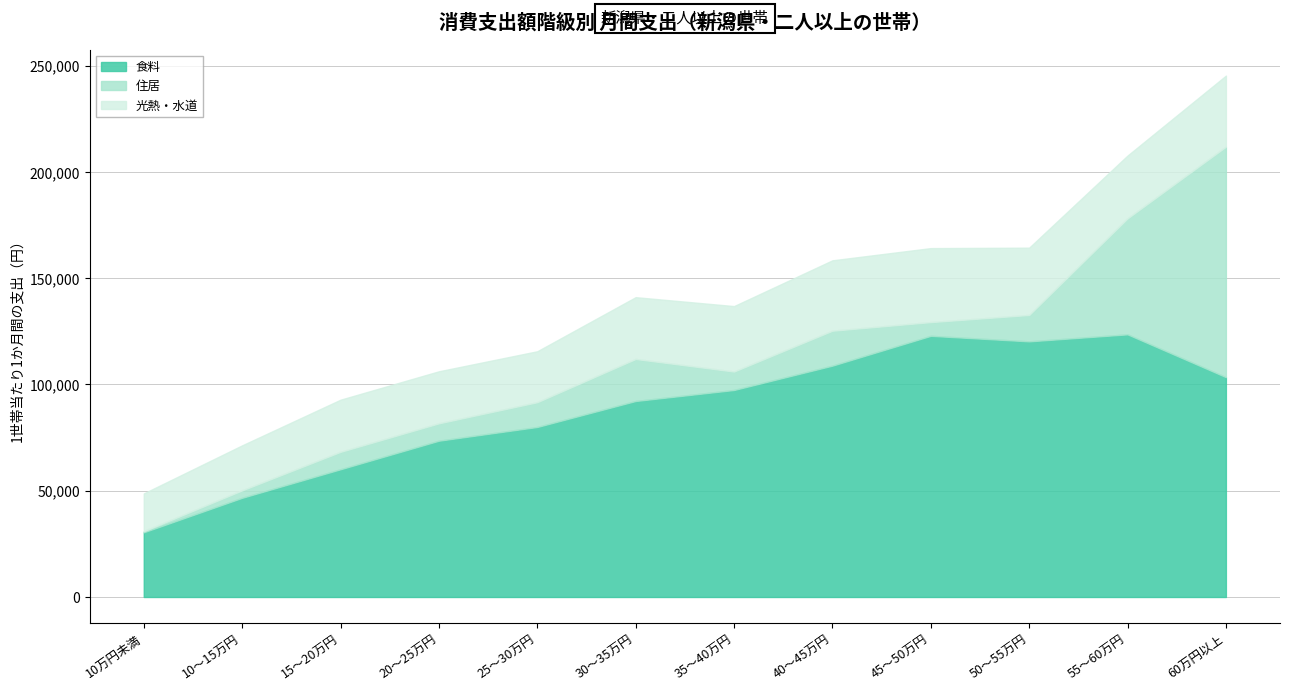

Reading left to right, what are all the values shown in this chart?

食料: 10万円未満=30444	10～15万円=46674	15～20万円=60108	20～25万円=73544	25～30万円=80004	30～35万円=92226	35～40万円=97409	40～45万円=108864	45～50万円=122891	50～55万円=120289	55～60万円=123589	60万円以上=103471
住居: 10万円未満=514	10～15万円=3501	15～20万円=8189	20～25万円=8169	25～30万円=11655	30～35万円=19778	35～40万円=8675	40～45万円=16432	45～50万円=6457	50～55万円=12418	55～60万円=54562	60万円以上=108422
光熱・水道: 10万円未満=17773	10～15万円=21182	15～20万円=24539	20～25万円=24487	25～30万円=23966	30～35万円=29072	35～40万円=30797	40～45万円=33124	45～50万円=34813	50～55万円=31662	55～60万円=29571	60万円以上=33434